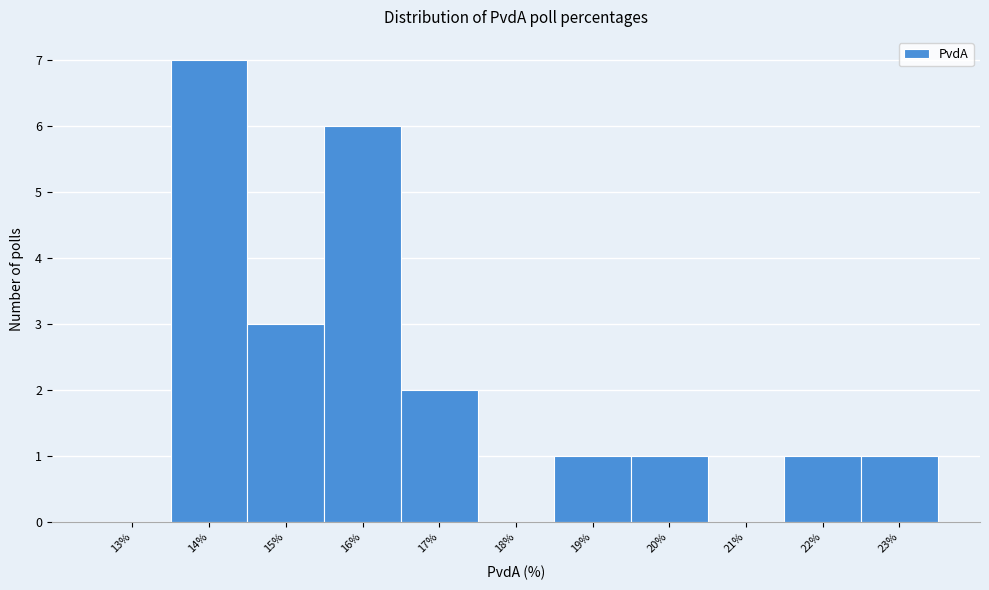

Reading right to left, extract all data points from this chart.

23%=1	22%=1	21%=0	20%=1	19%=1	18%=0	17%=2	16%=6	15%=3	14%=7	13%=0